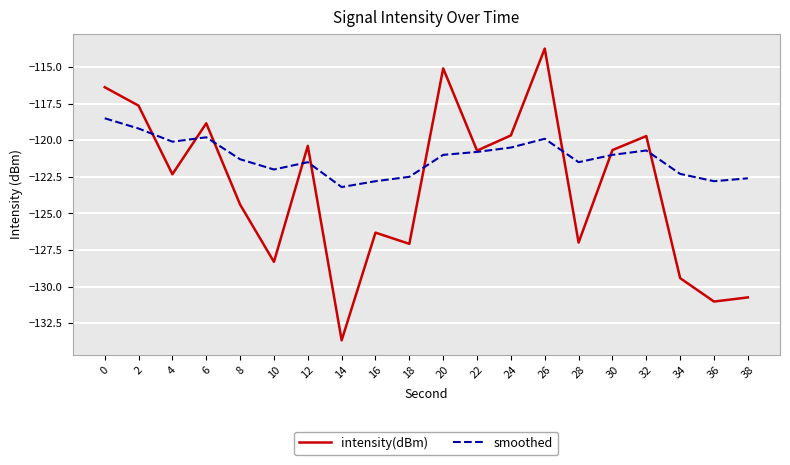

Which series changed the most between 16 and 22?

intensity(dBm)